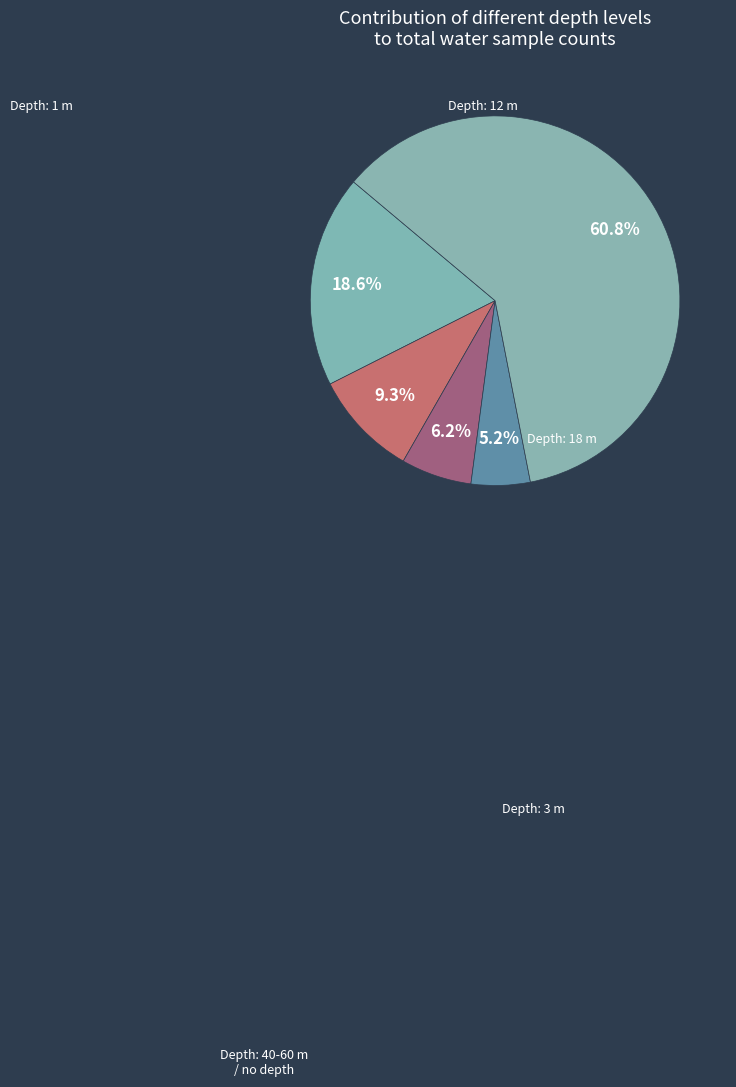

How many segments does this pie chart have?

5